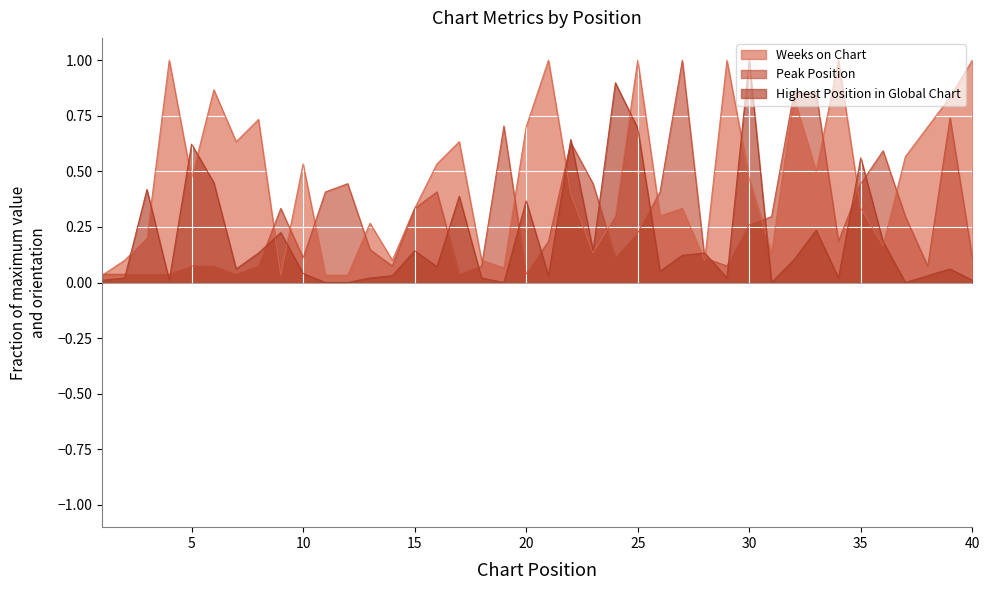

Does the chart display data point markers on the line(s)?

No